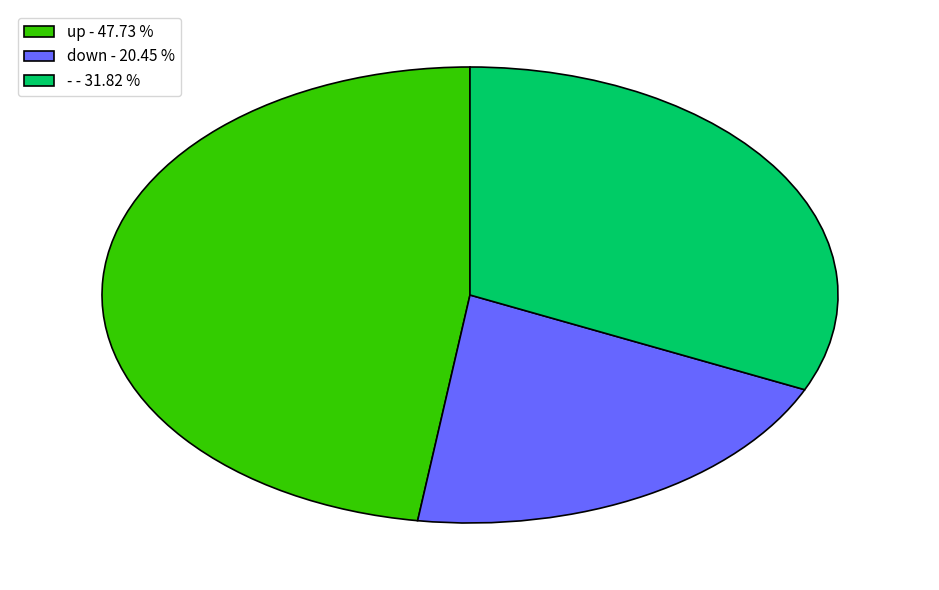

Do down - 20.45 % and - - 31.82 % together represent more than half of the pie?

Yes